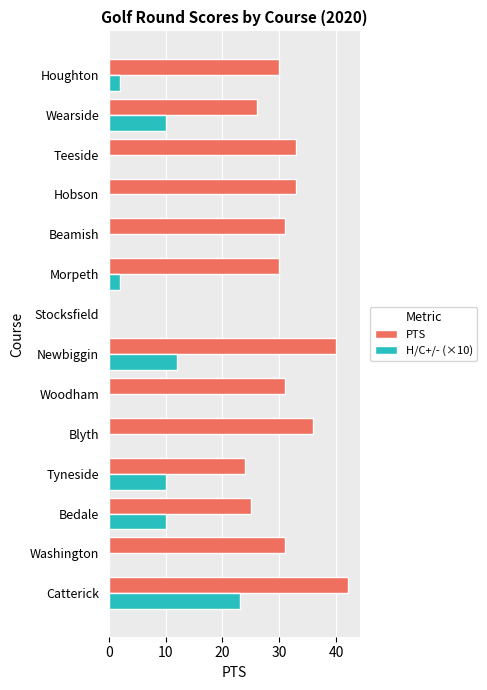

What is the approximate value of PTS at Houghton?

30